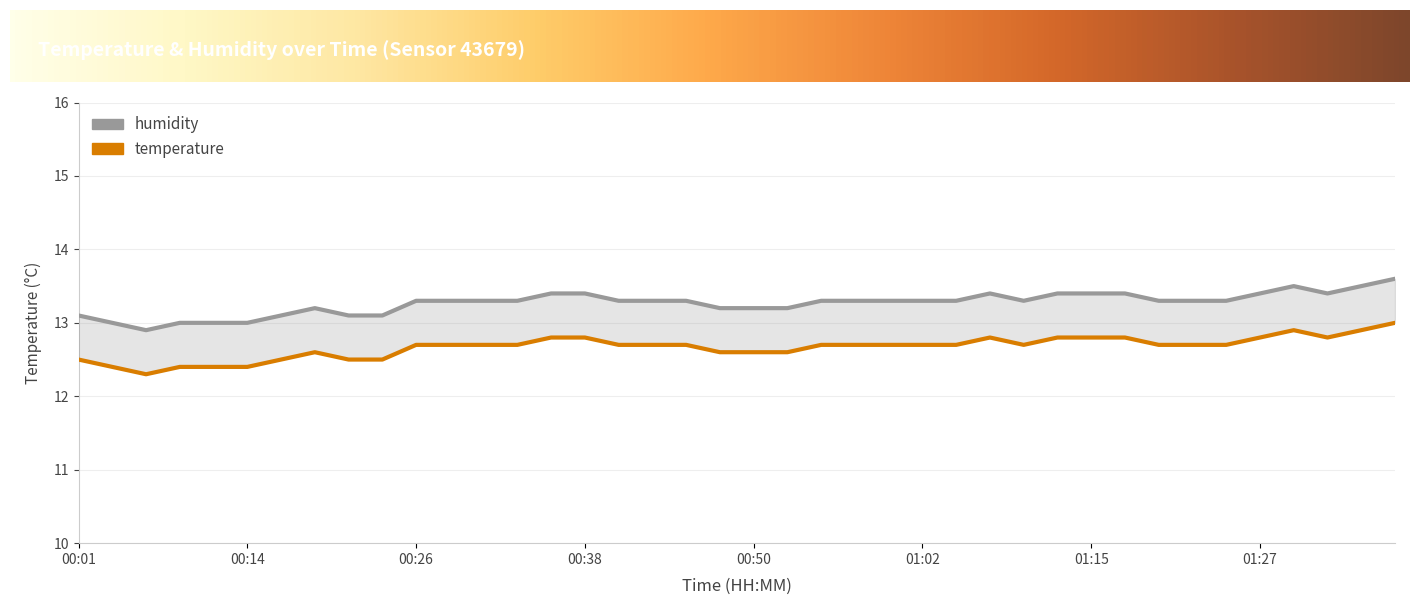

Which has a higher value, 00:31 or 01:37?

01:37